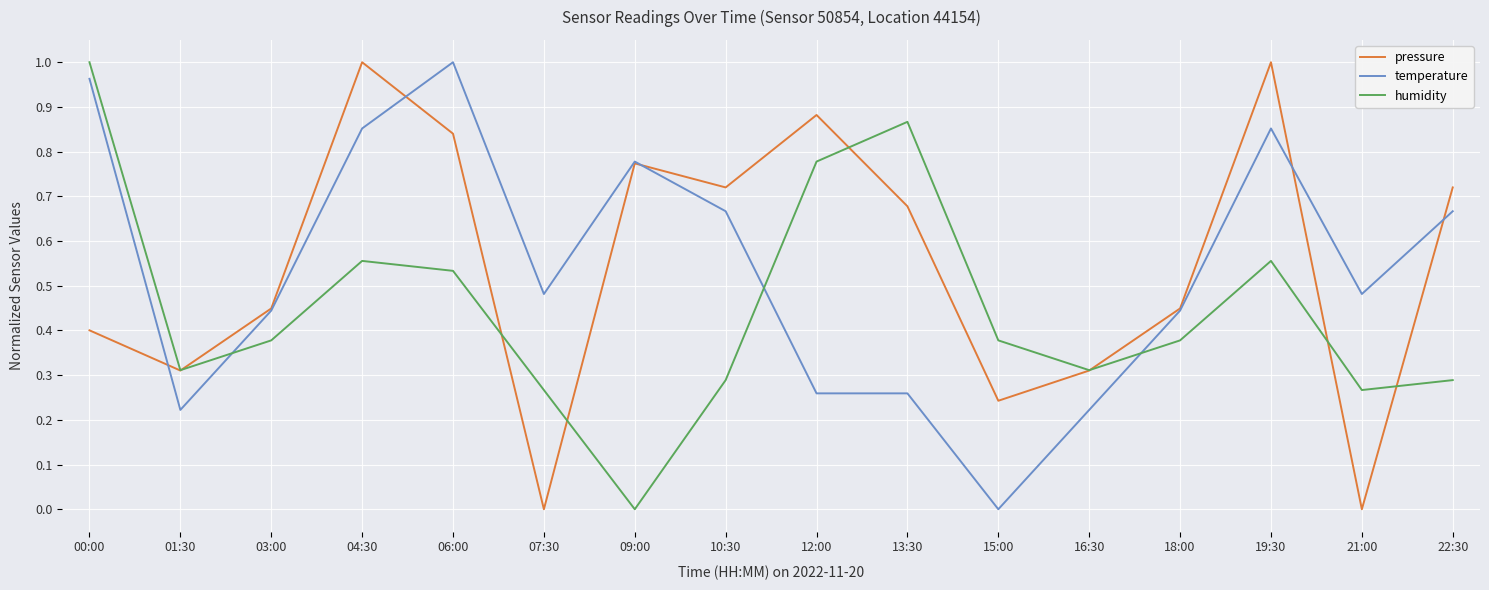

At how many categories does at least one series exceed 0?

16